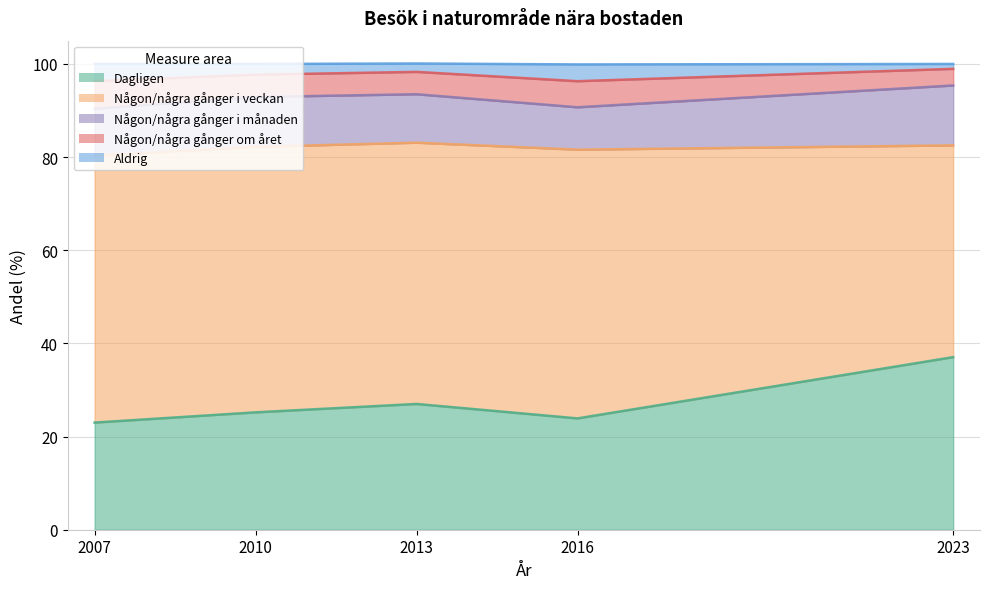

True or false: Aldrig and Dagligen intersect in this chart.

False